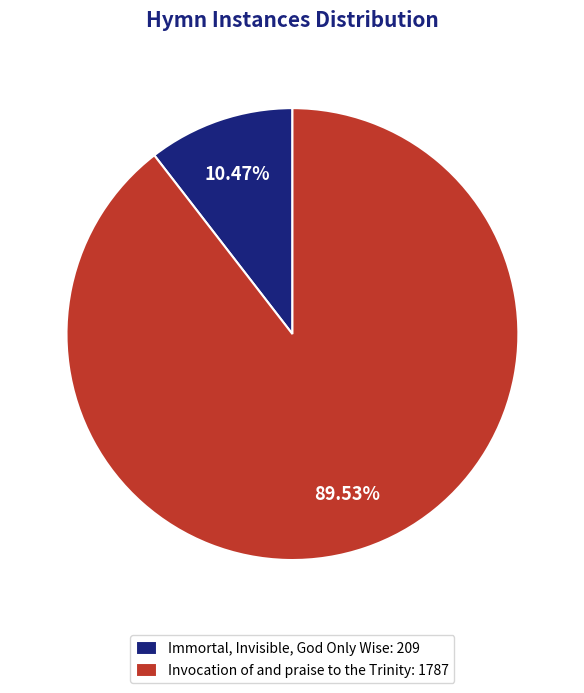

To the nearest percent, what portion does Invocation of and praise to the Trinity represent?

90%